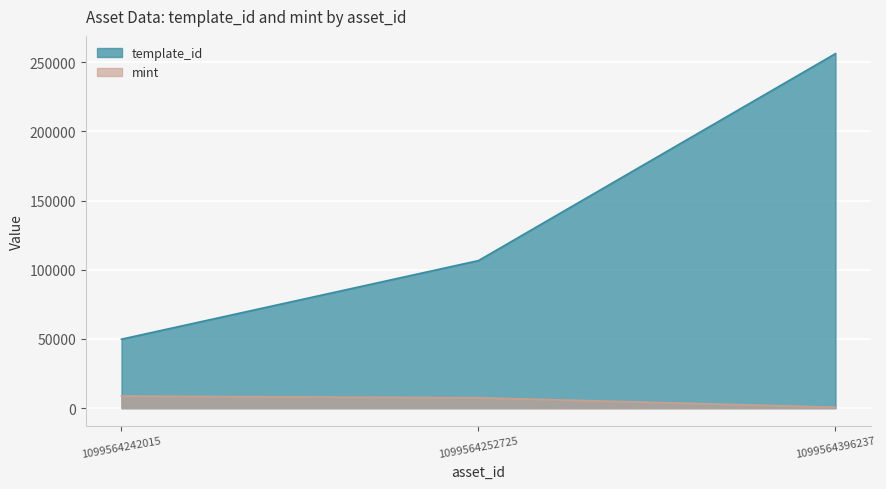

How many lines are shown in the chart?

2